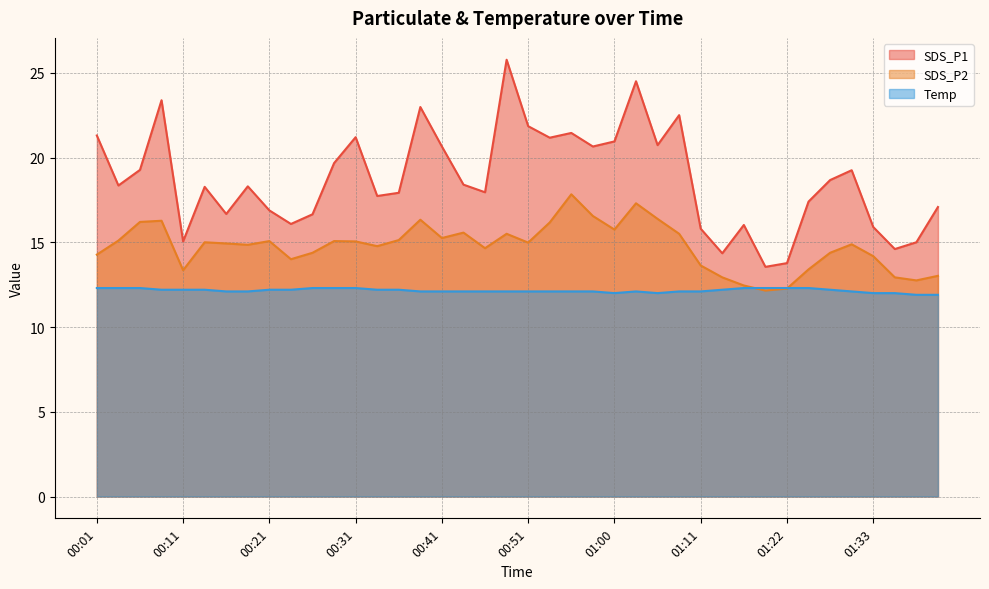

What is the maximum value for SDS_P1?

25.8